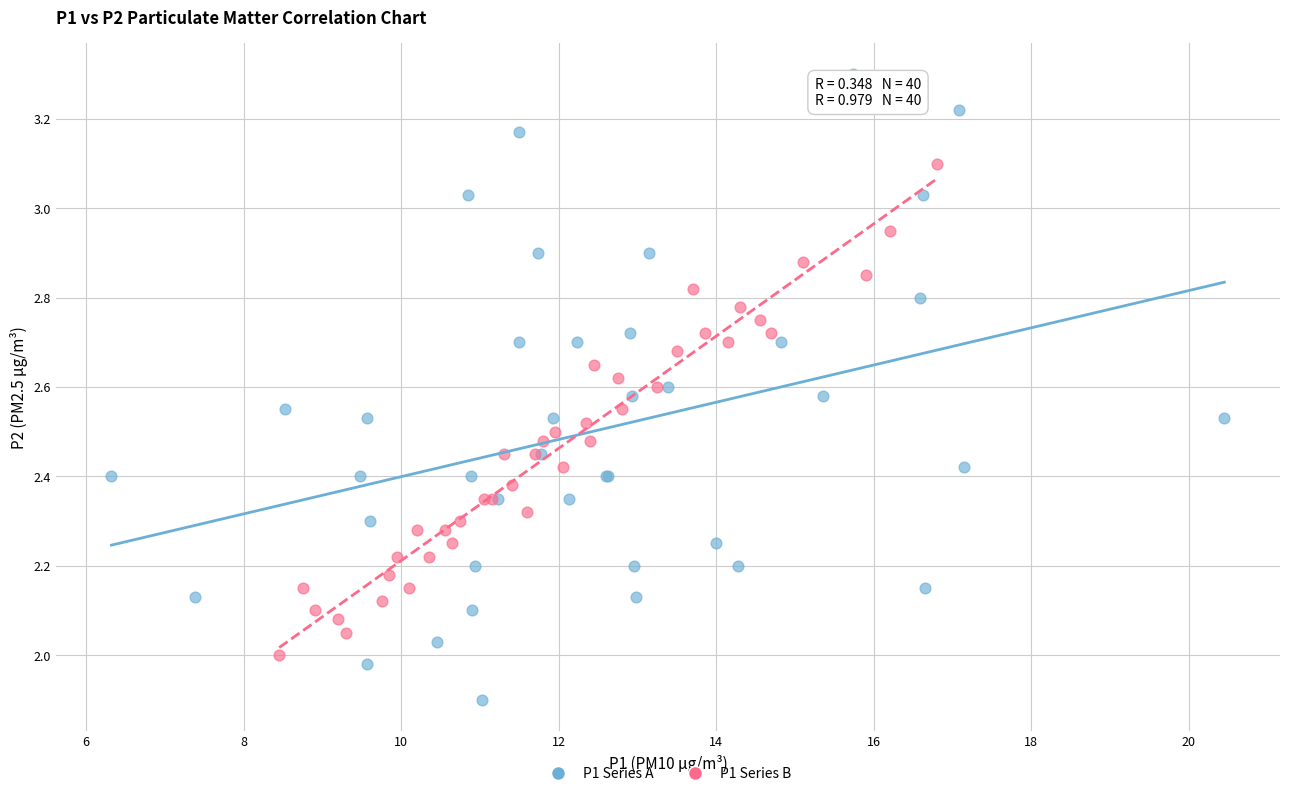

Which series has the widest spread of Y values?

P1 Series A